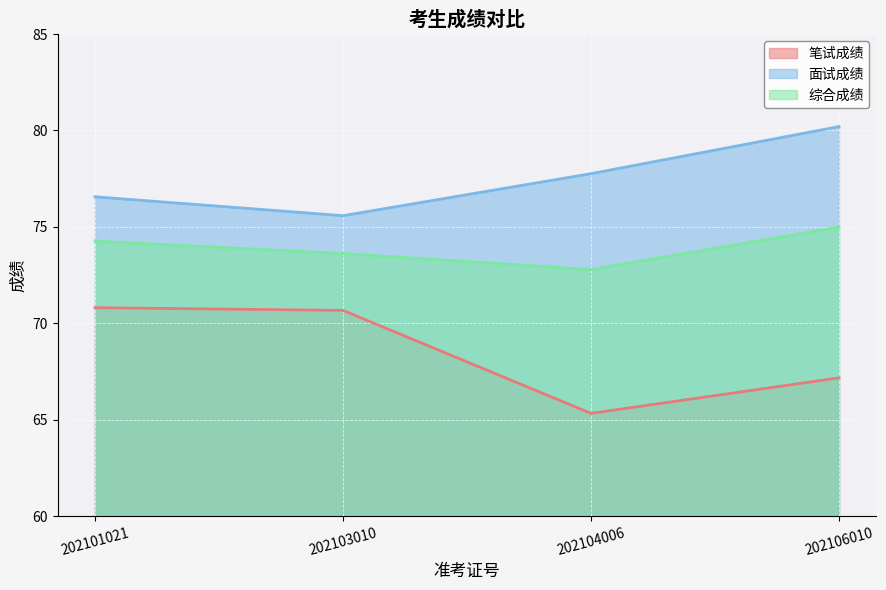

How many lines are shown in the chart?

3